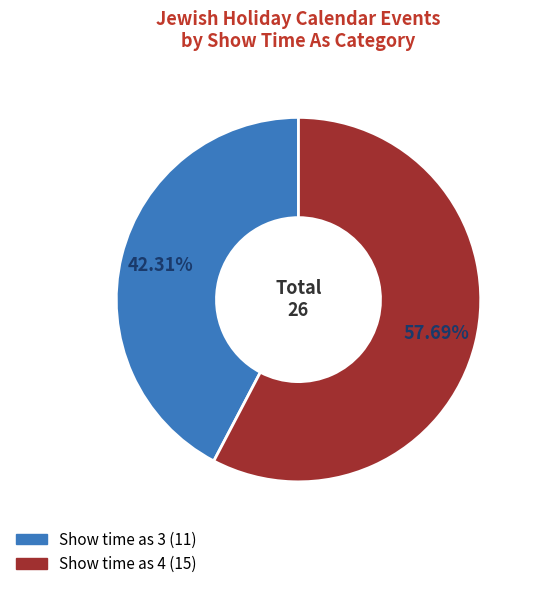

Rank the categories by value from highest to lowest.

Show time as 4, Show time as 3